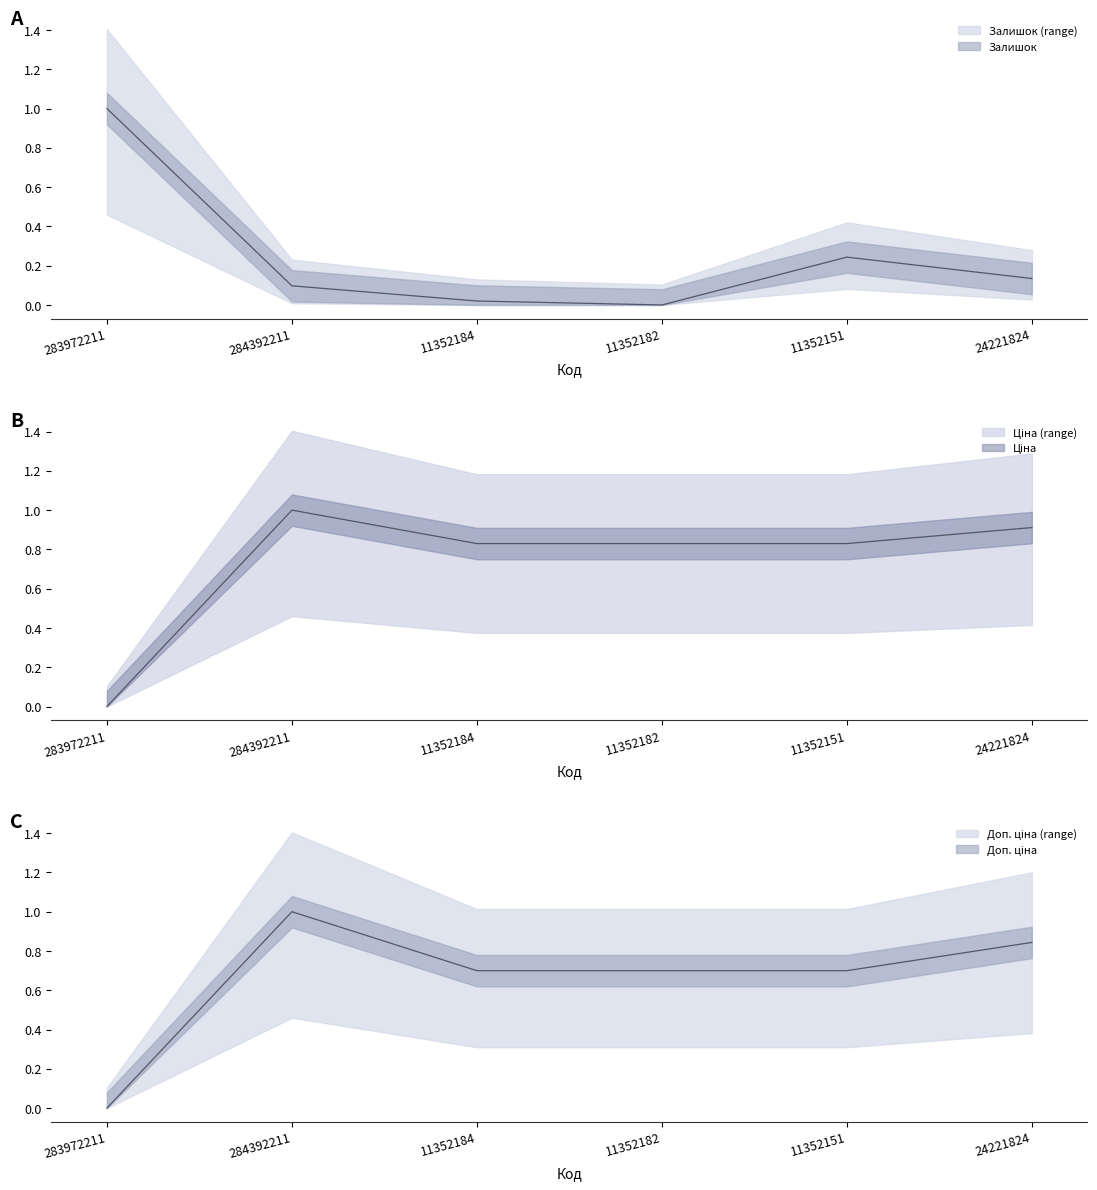

How many values in the Ціна series exceed 0?

5